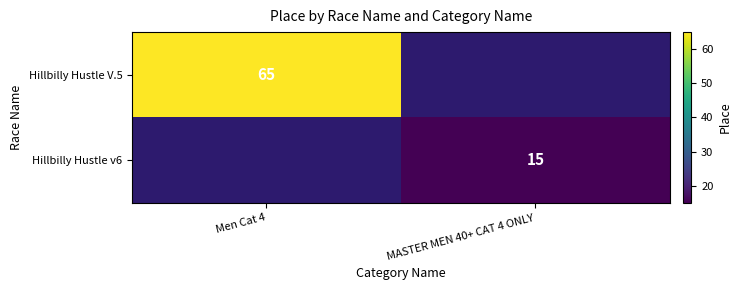

The Hillbilly Hustle v6 series shows 27 at MASTER MEN 40+ CAT 4 ONLY. True or false?

False